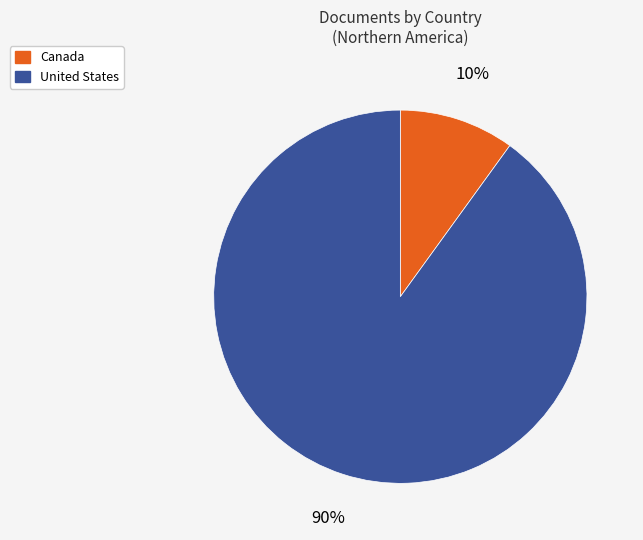

Which category has the smallest portion of the pie?

Canada